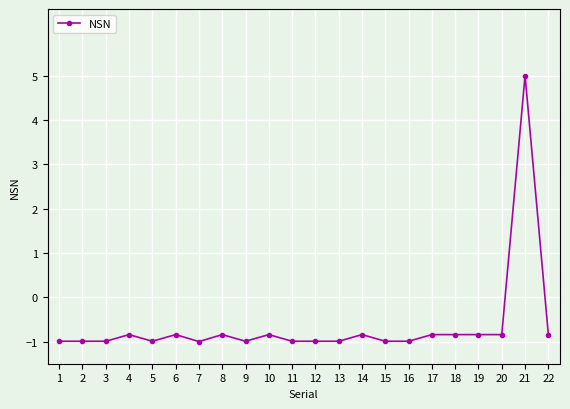

Does the chart have visible grid lines?

Yes